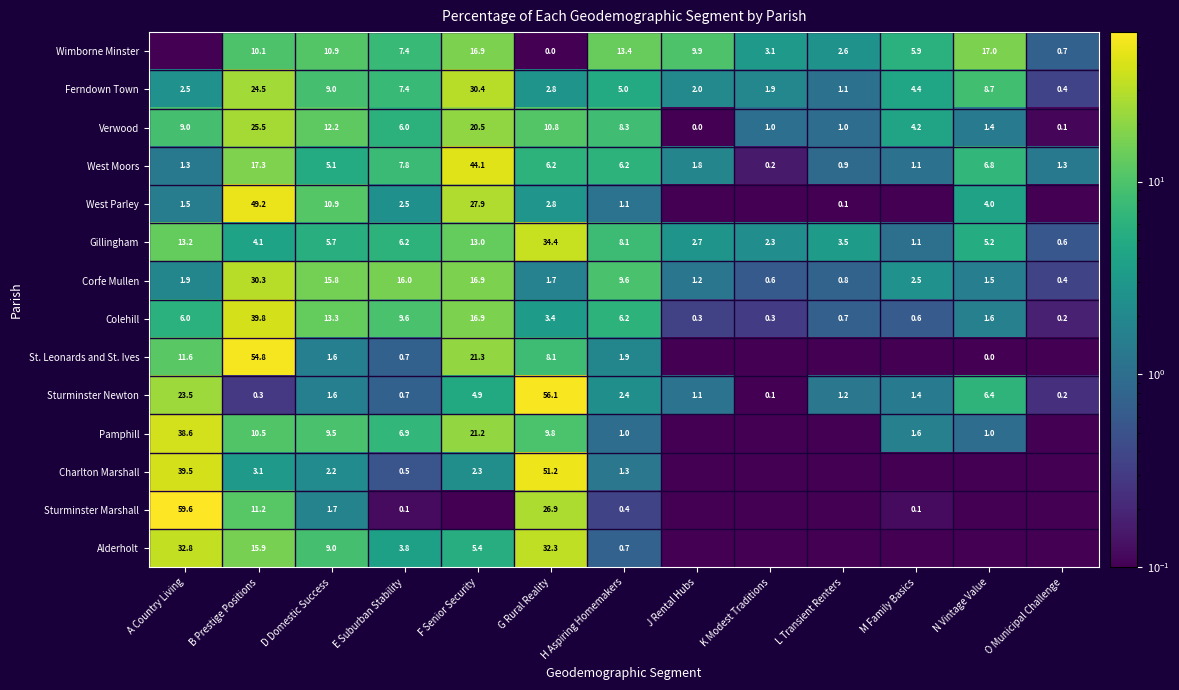

What value does the Gillingham series have at L Transient Renters?

3.5